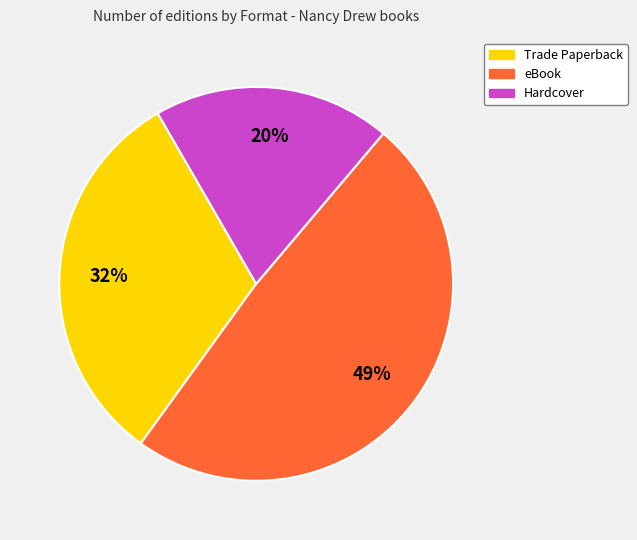

How many slices are in this pie chart?

3